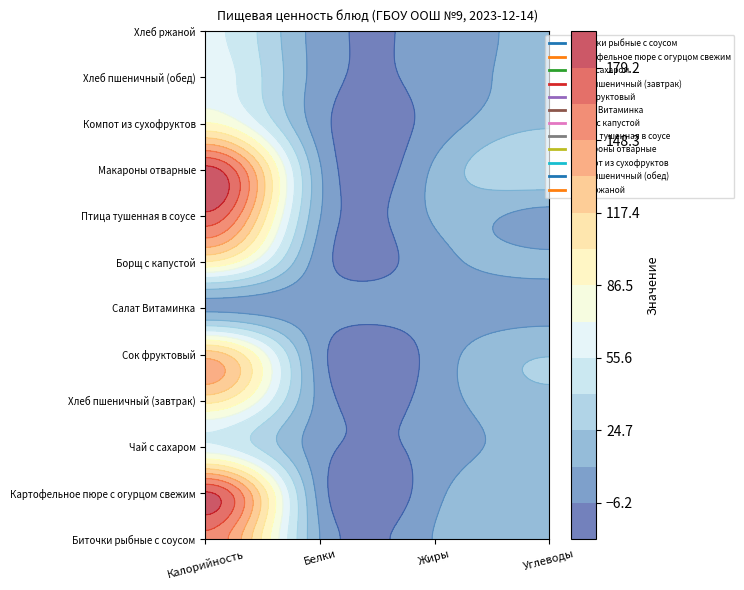

At which label does Чай с сахаром first exceed 15?

Калорийность